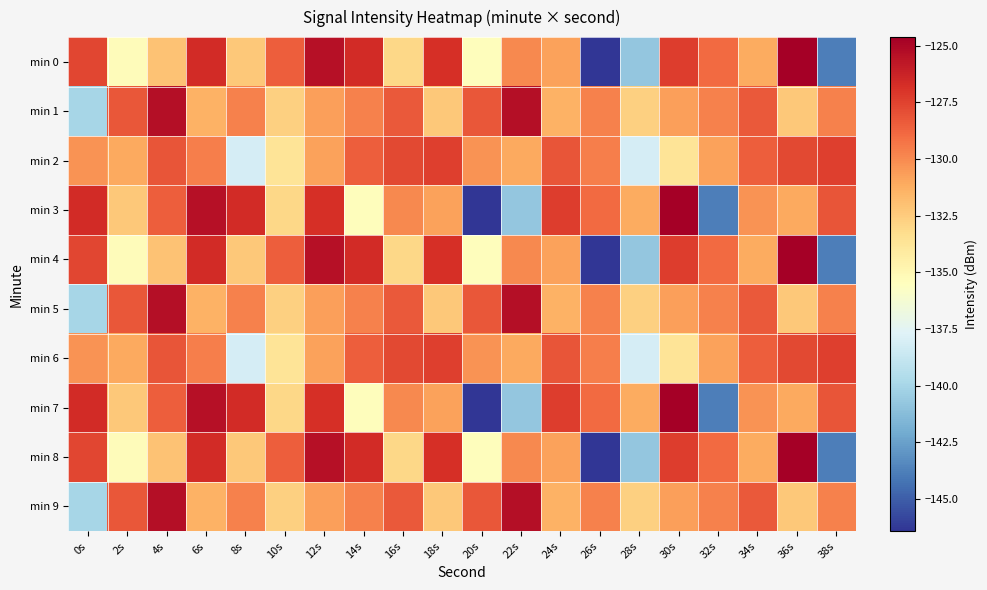

Rank the series at 2s from lowest to highest value.

min 0, min 4, min 8, min 3, min 7, min 2, min 6, min 1, min 5, min 9